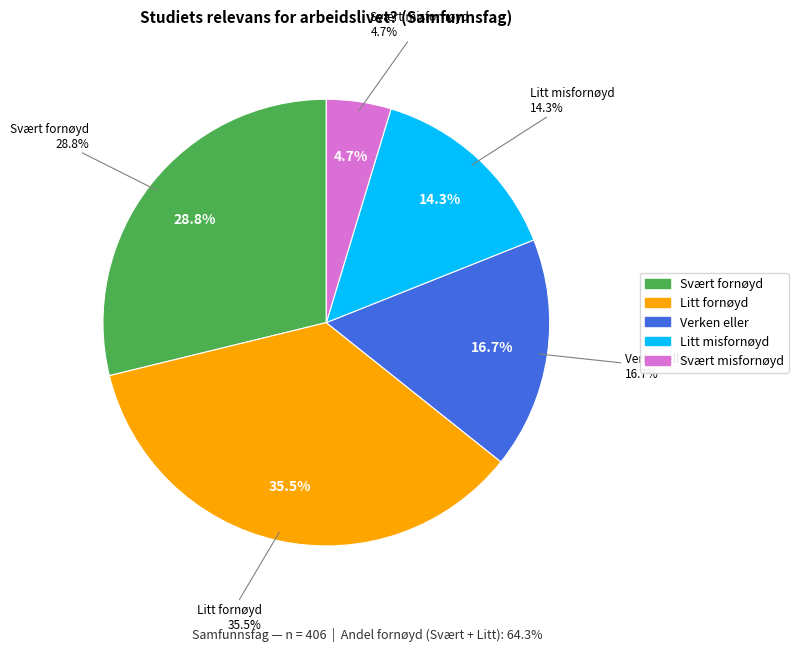

How many segments does this pie chart have?

5